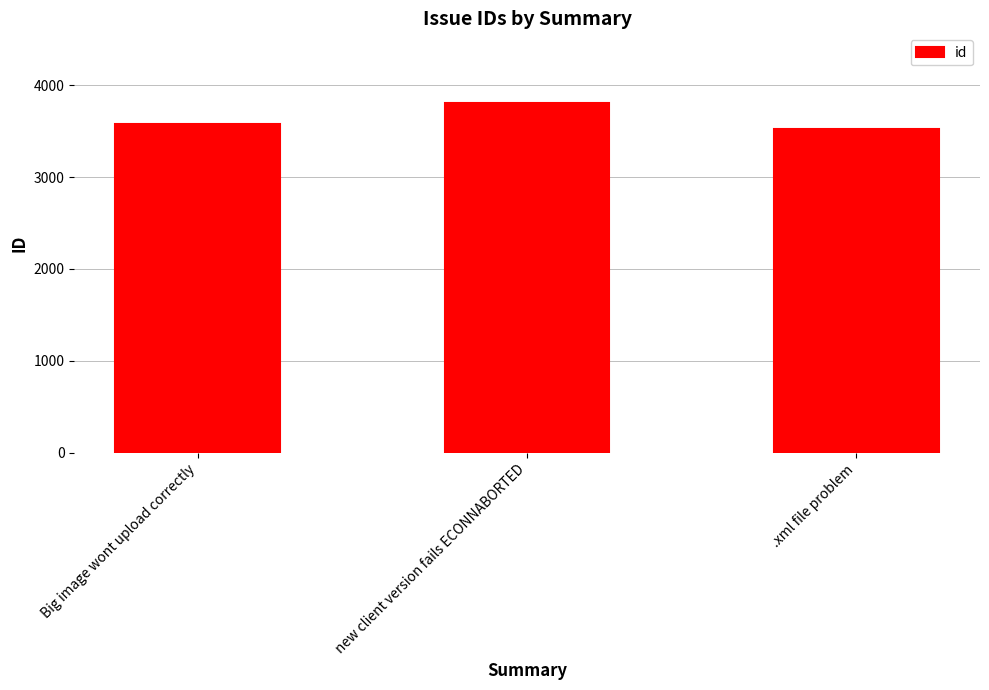

What is the sum of the values at .xml file problem and new client version fails ECONNABORTED?

7326